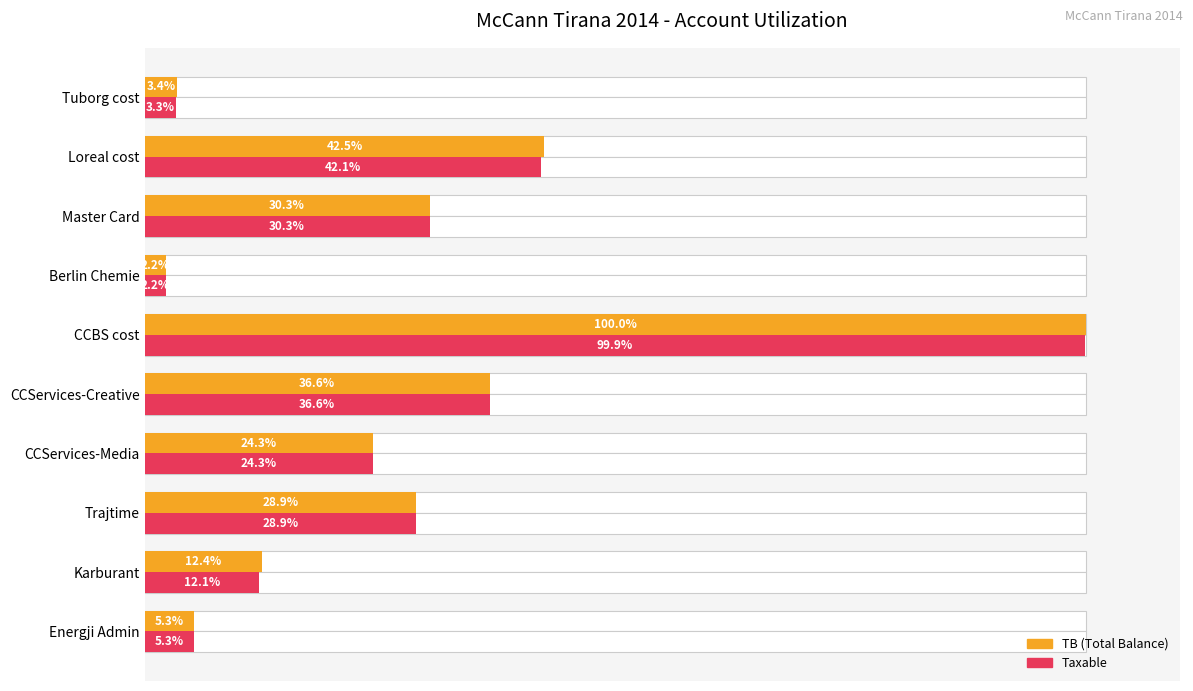

The value of TB at Trajtime is 28.9. True or false?

True